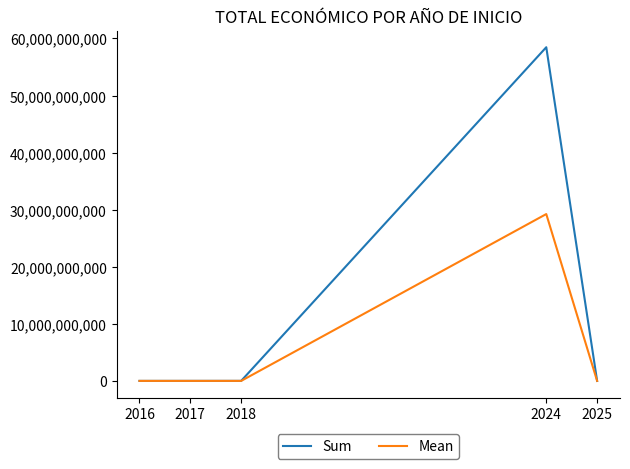

Rank the series by their maximum value, from lowest to highest.

Mean, Sum